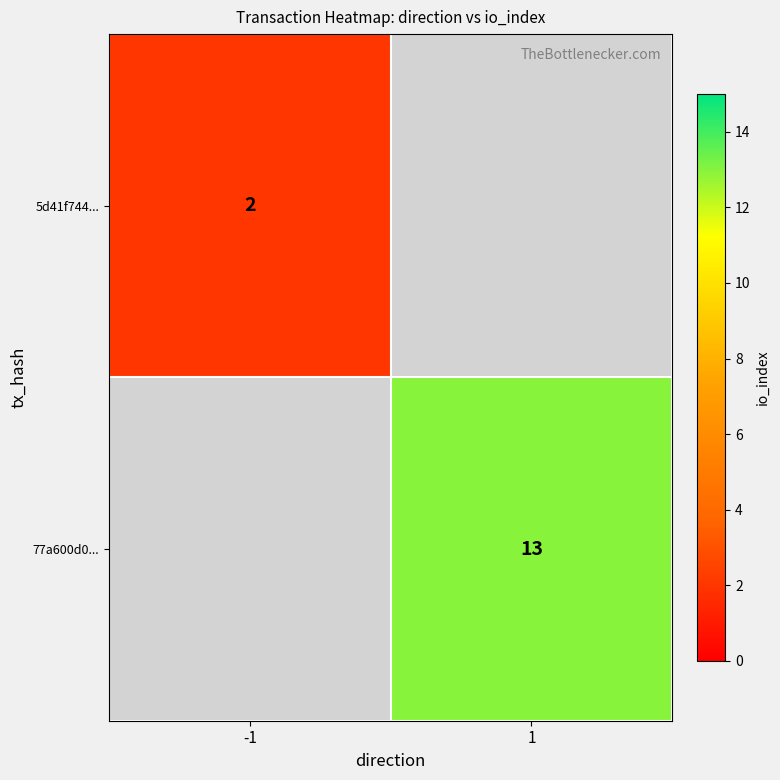

True or false: 77a600d0... has a value of 5 at 1.

False